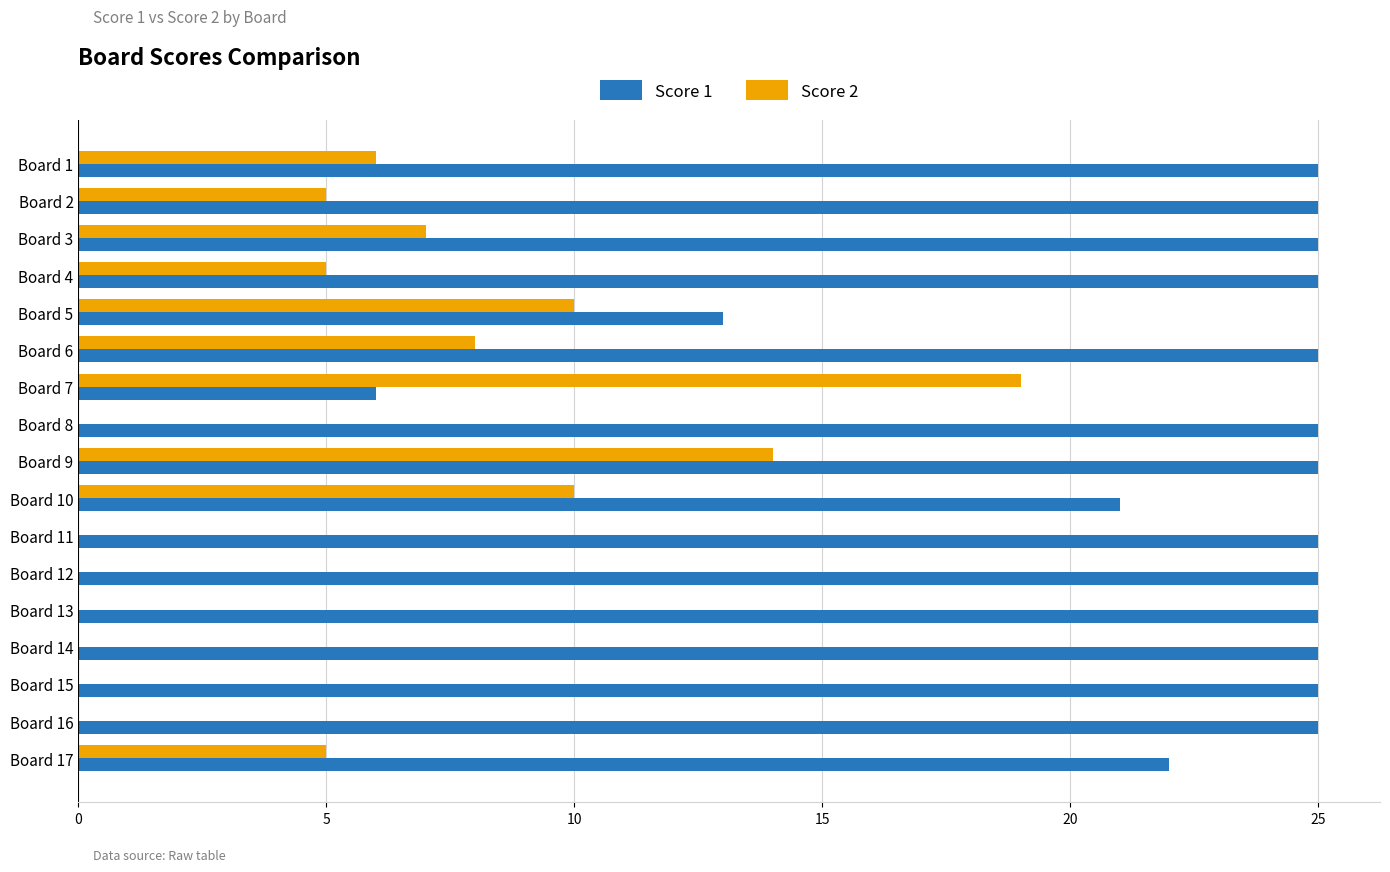

What is the maximum value for Score 1?

25